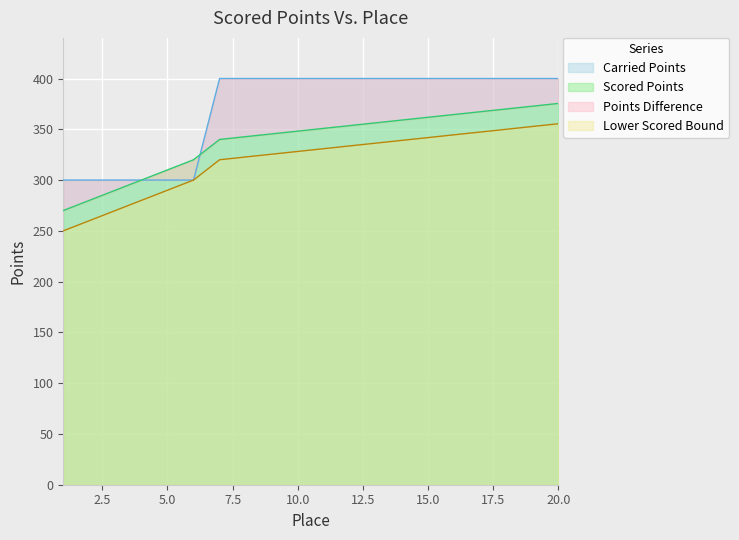

At which label does Carried Points reach its peak?

7